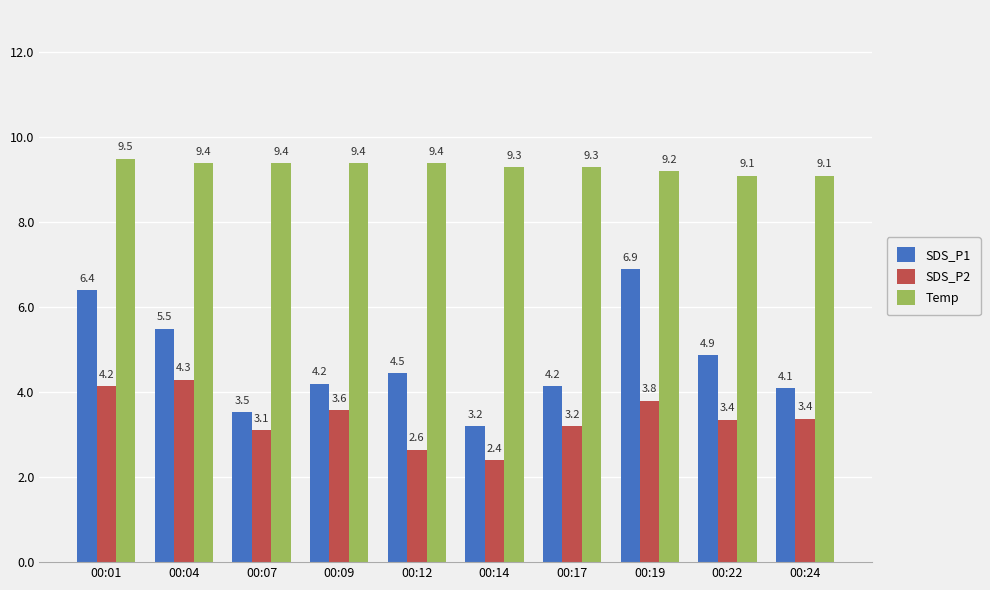

How many Temp values are between 9 and 10?

10